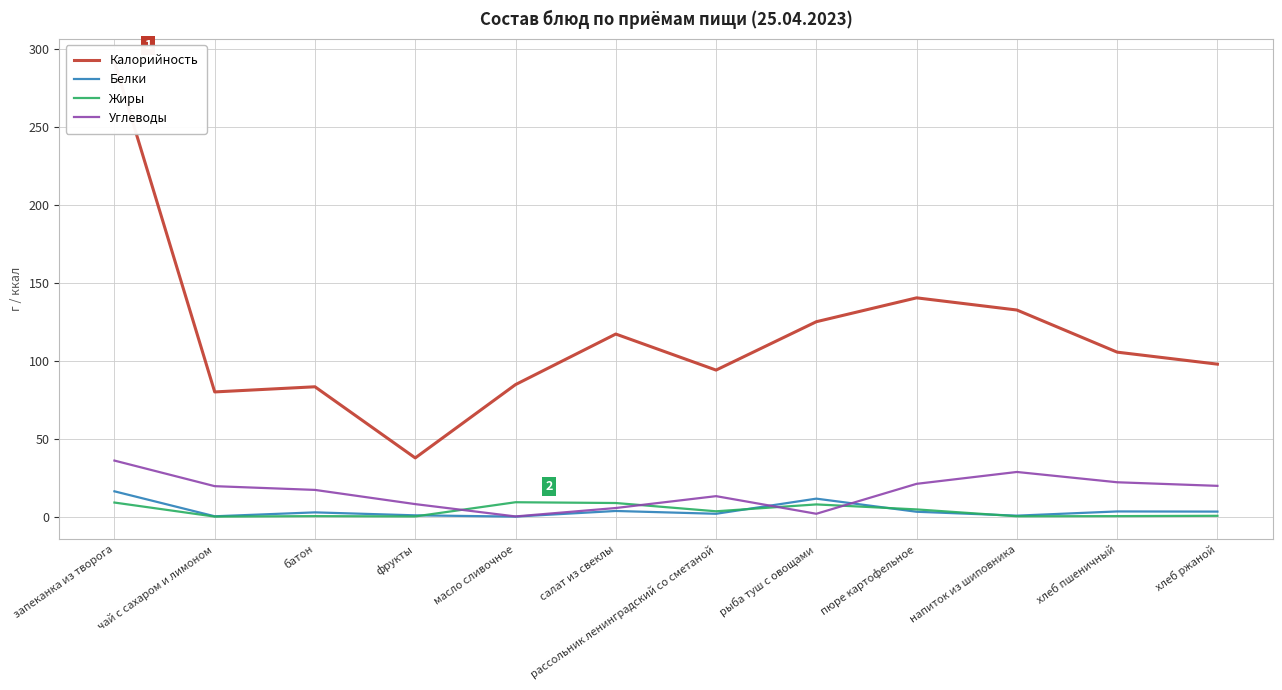

Is the value of Углеводы at фрукты greater than the value of Белки at батон?

Yes